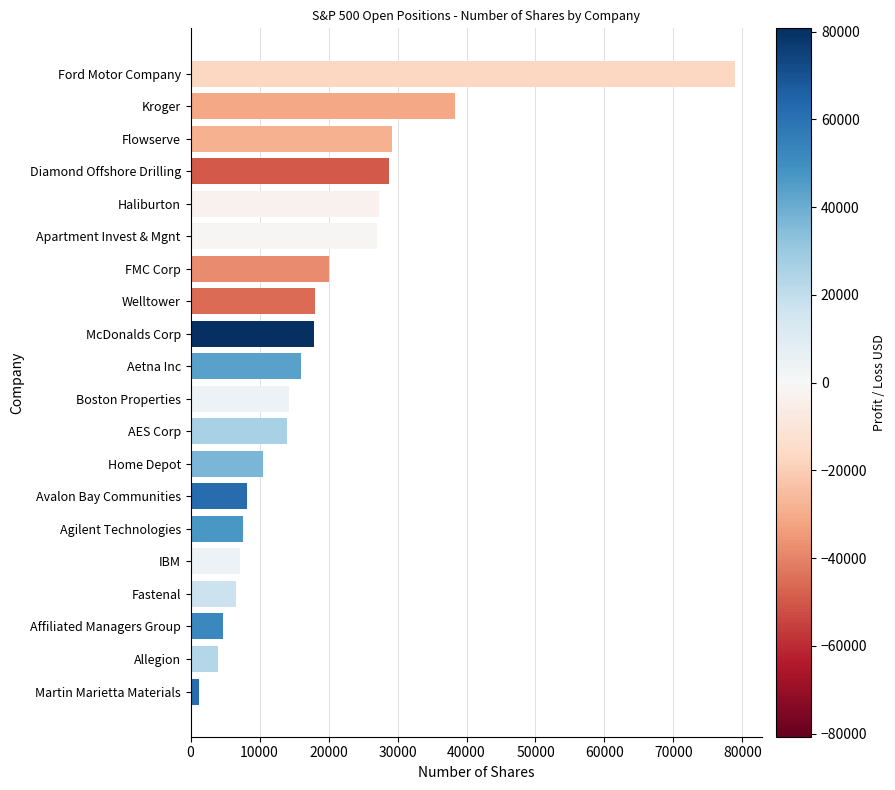

At which category does the chart reach its minimum across all series?

Martin Marietta Materials